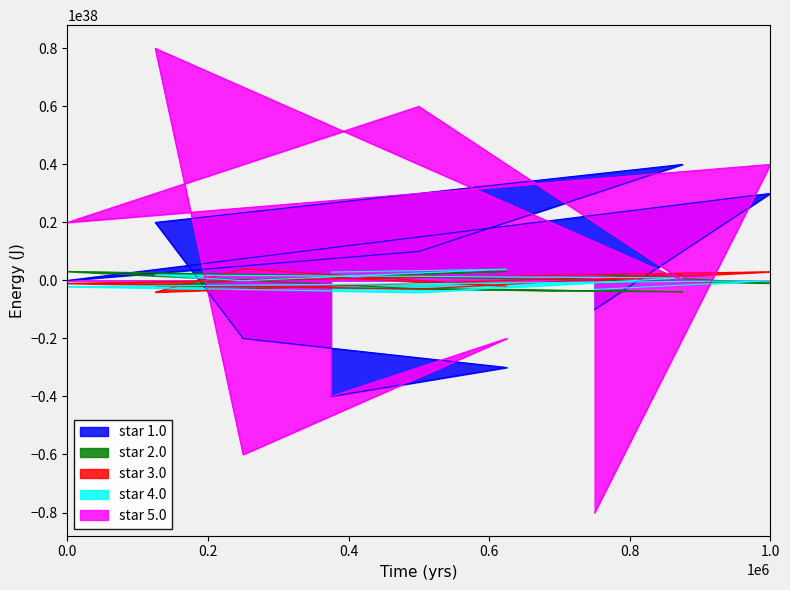

In star 1.0, how many points are lower than both neighbors (excluding endpoints)?

1